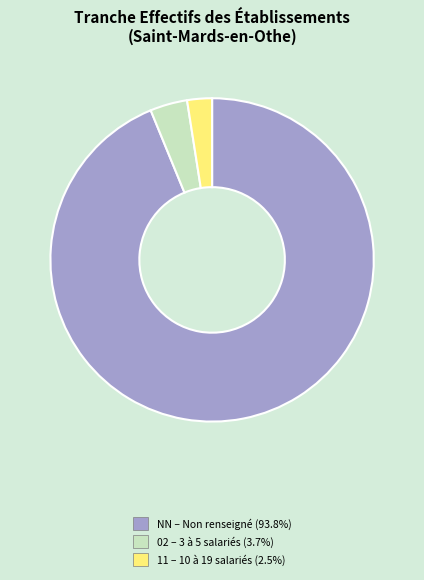

Does any single category account for the majority?

Yes